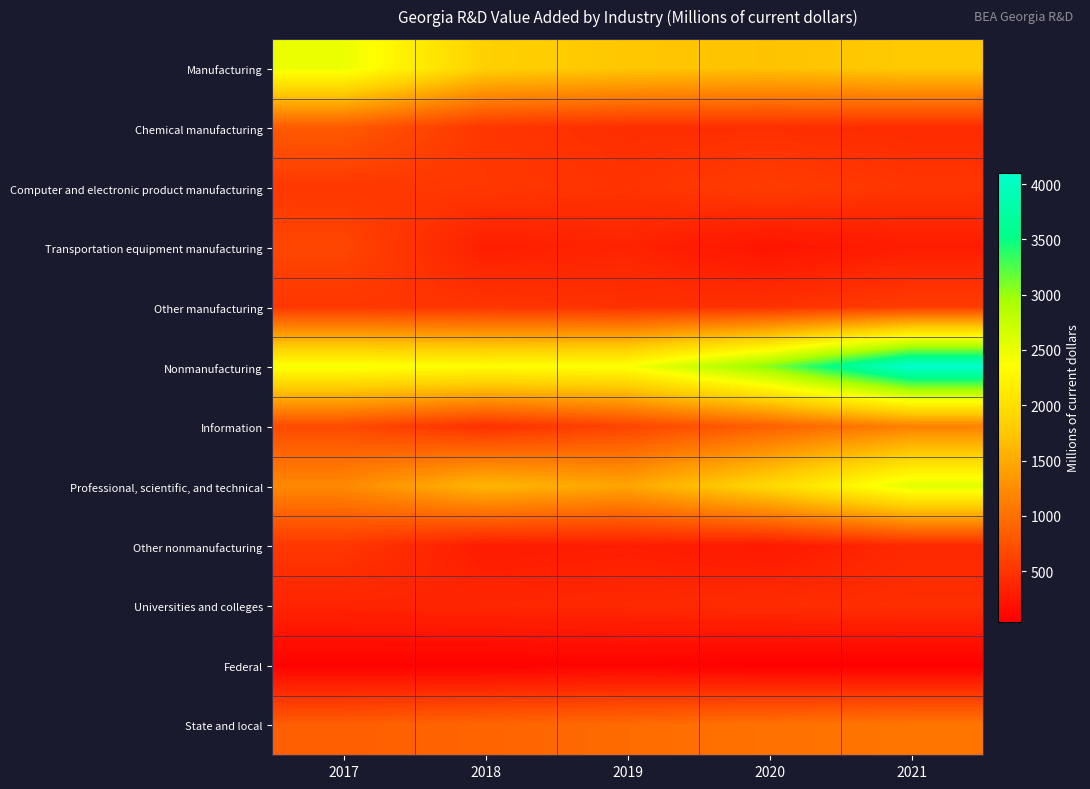

Which series has the widest spread of values?

Nonmanufacturing